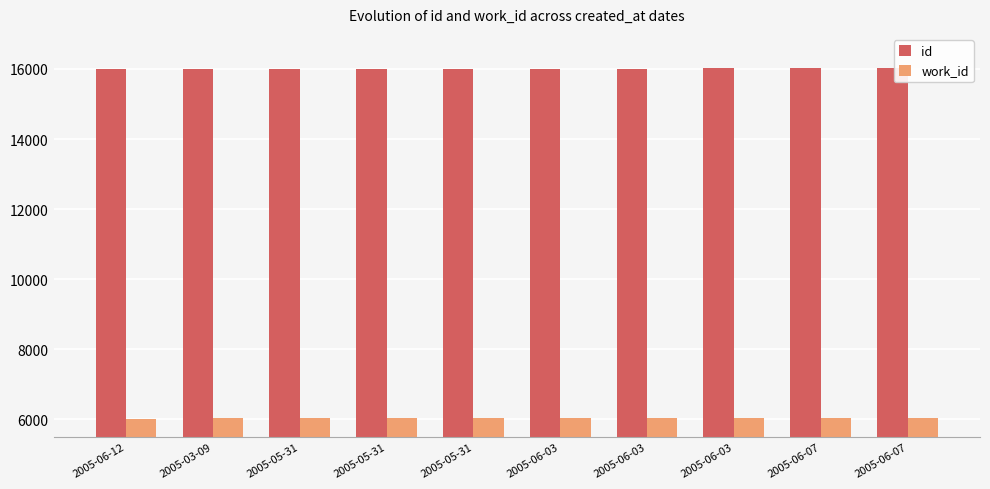

How many distinct data groups are displayed?

2